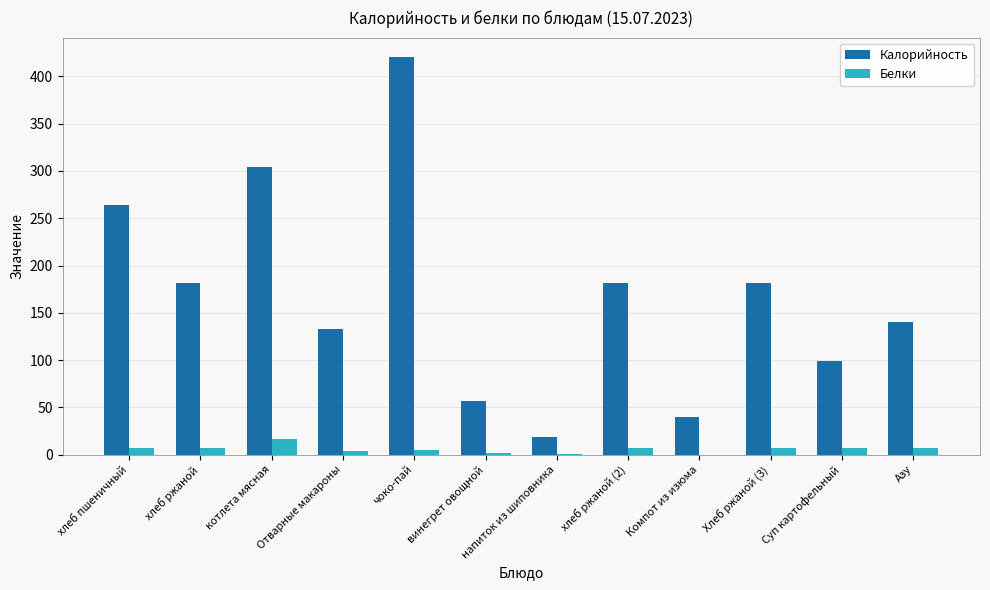

Is it true that Калорийность equals 462.3 at хлеб пшеничный?

False